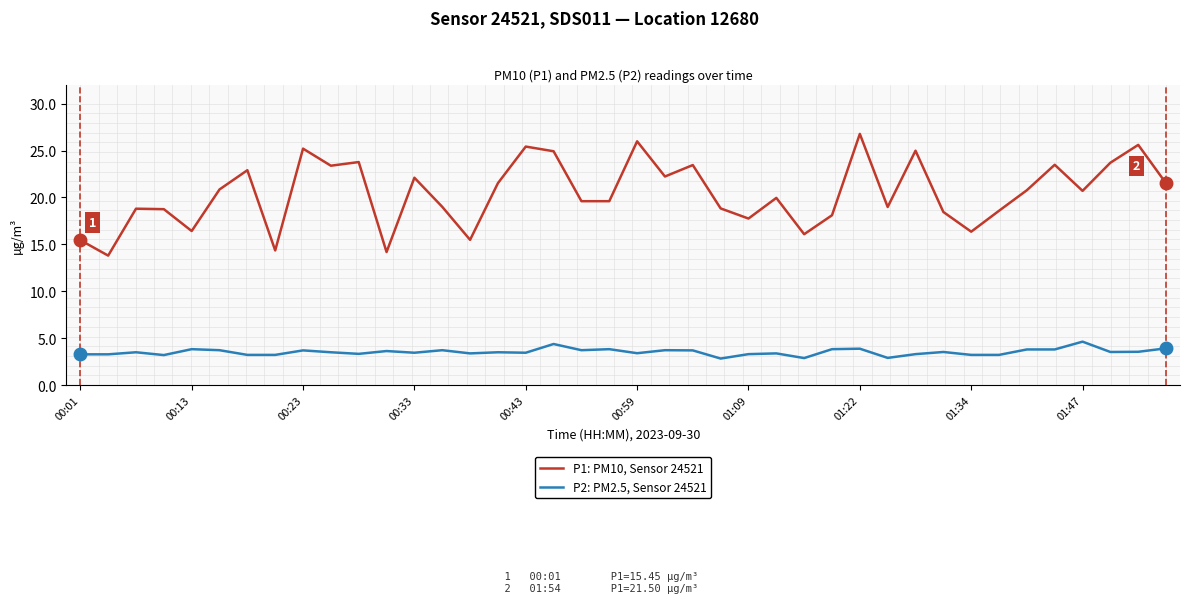

Which series has the largest total across all categories?

P1: PM10, Sensor 24521